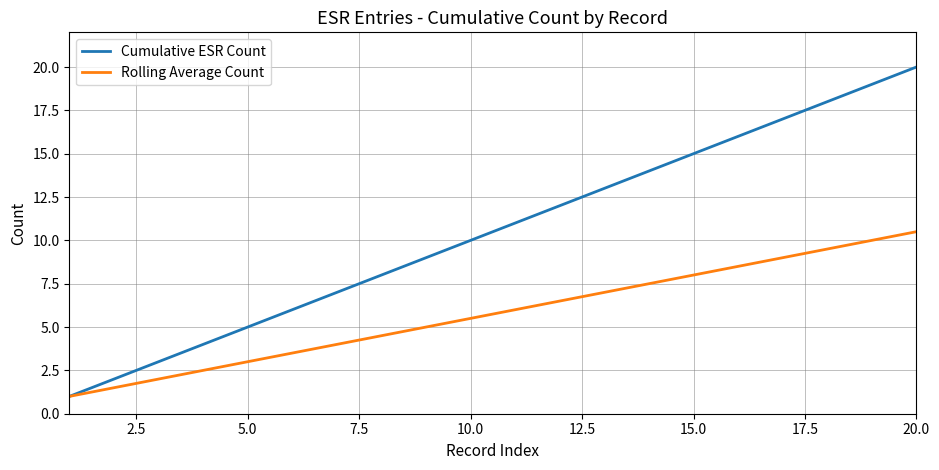

Which series has the largest range (max minus min)?

Cumulative ESR Count